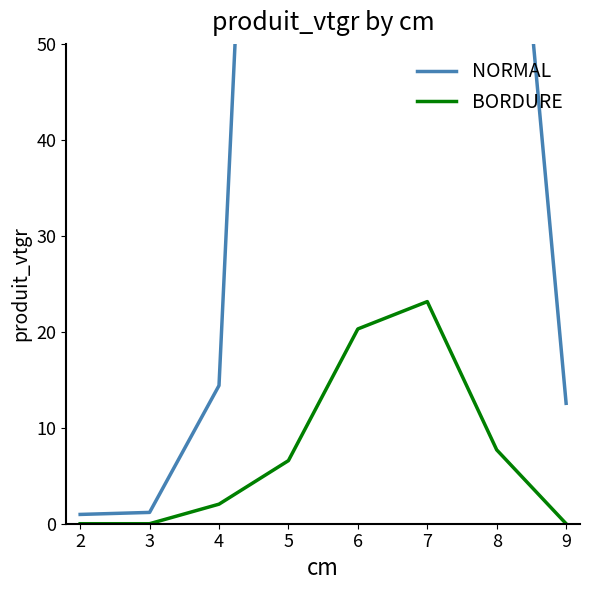

The value of BORDURE at 9 is 0.0. True or false?

True